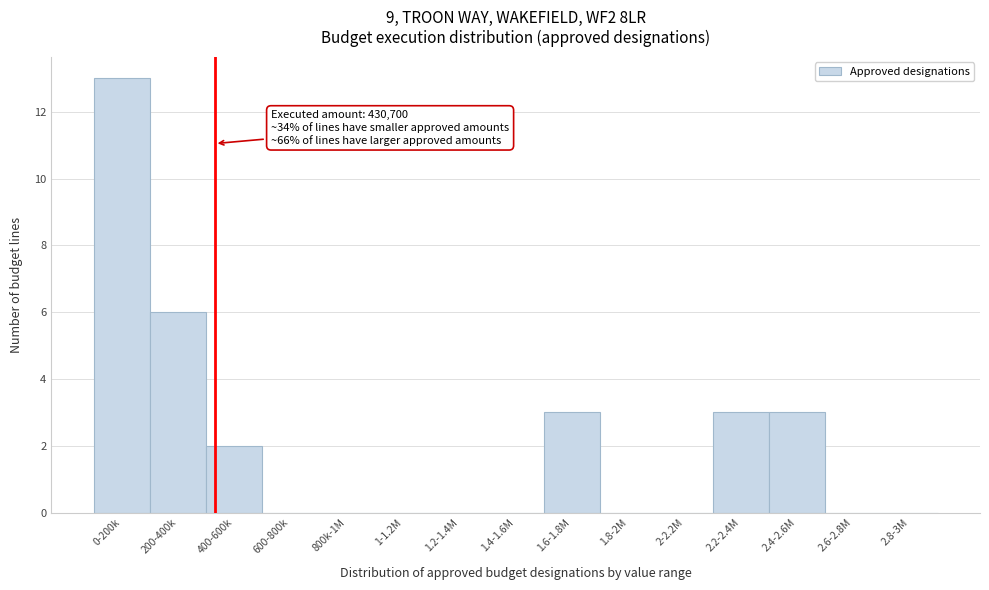

Reading left to right, extract all data points from this chart.

0-200k=13	200-400k=6	400-600k=2	600-800k=0	800k-1M=0	1-1.2M=0	1.2-1.4M=0	1.4-1.6M=0	1.6-1.8M=3	1.8-2M=0	2-2.2M=0	2.2-2.4M=3	2.4-2.6M=3	2.6-2.8M=0	2.8-3M=0